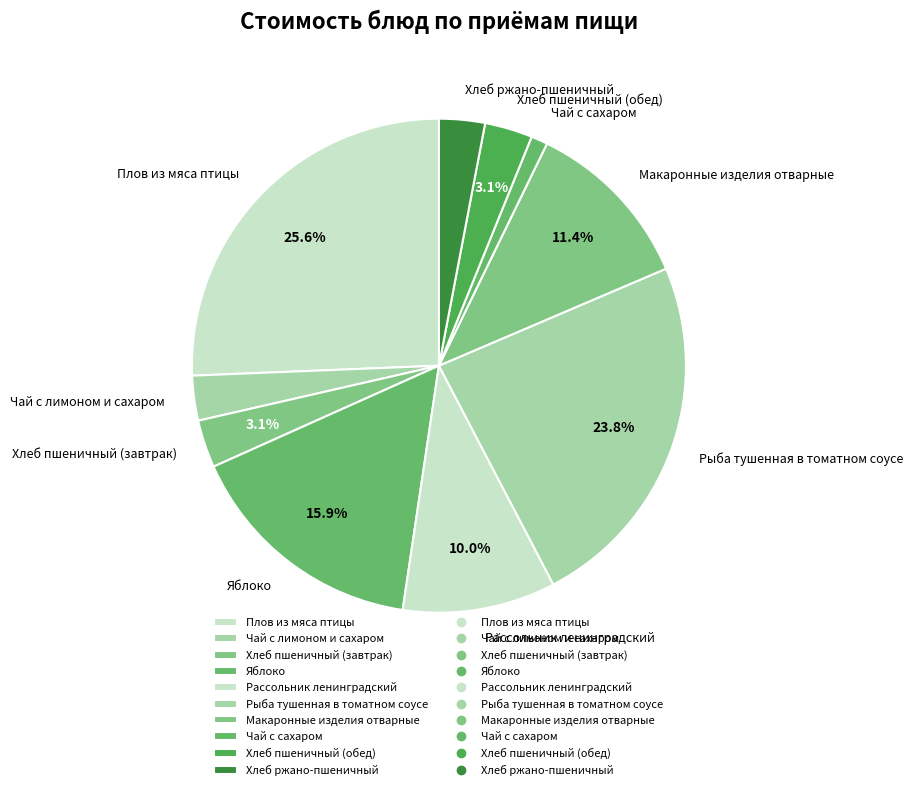

Which has a higher value, Чай с лимоном и сахаром or Рыба тушенная в томатном соусе?

Рыба тушенная в томатном соусе